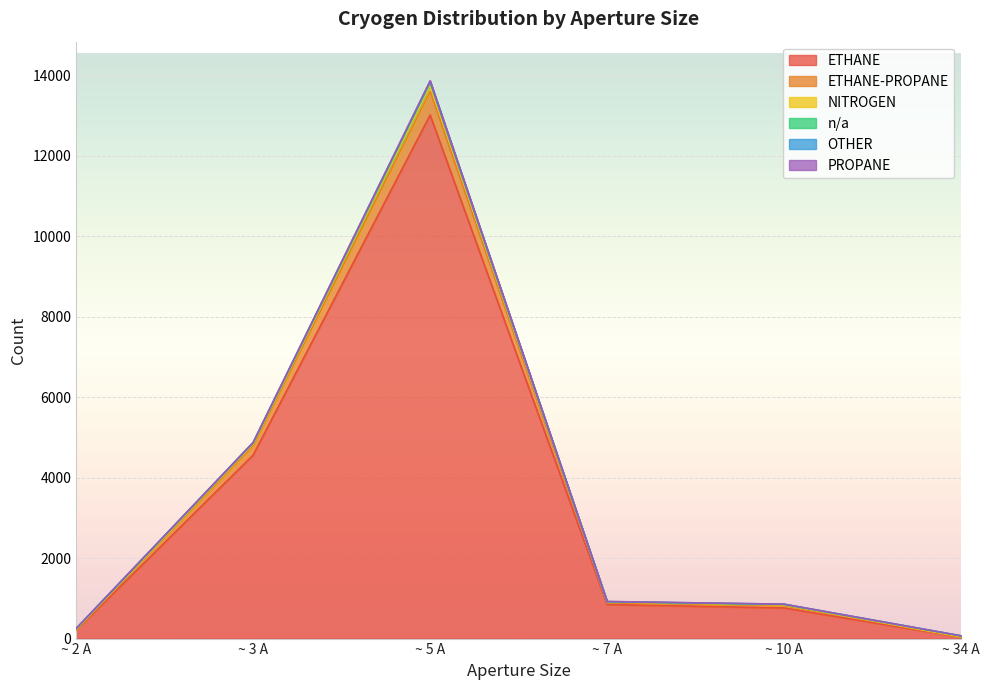

True or false: ETHANE and ETHANE-PROPANE intersect in this chart.

False